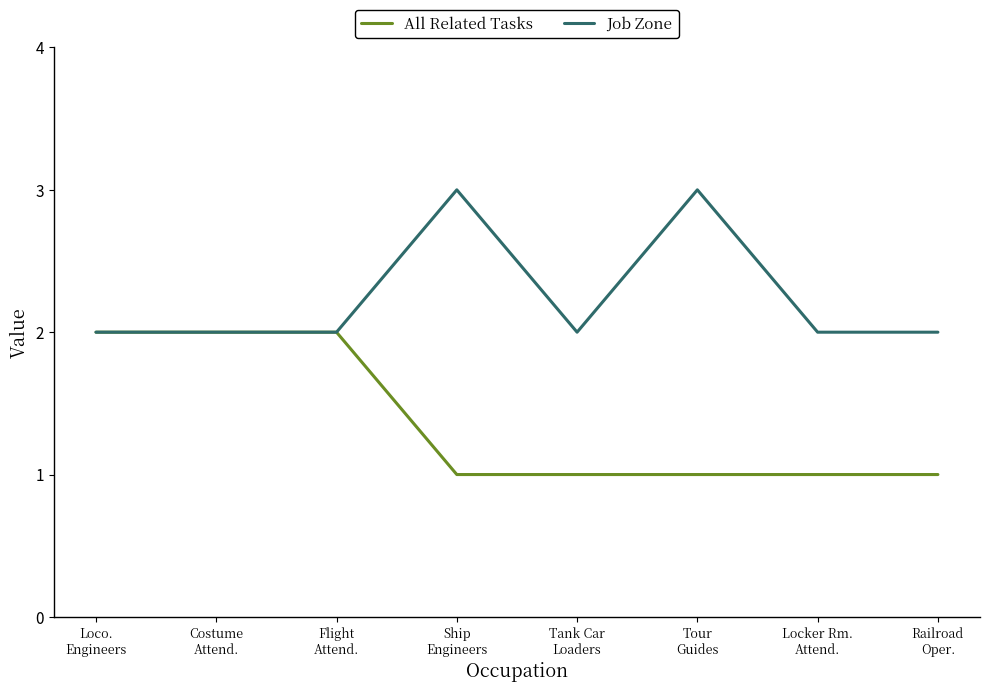

What is the greatest value displayed?

3